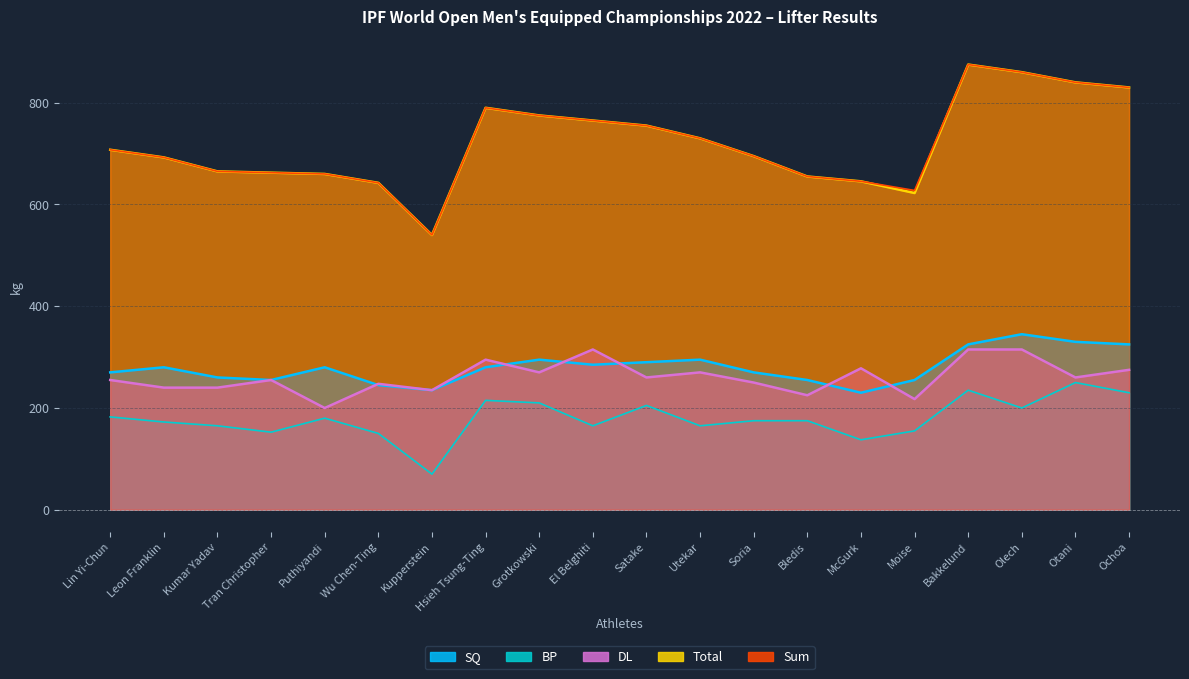

Reading left to right, what are all the values shown in this chart?

SQ: 270.0	280.0	260.0	255.0	280.0	245.0	235.0	280.0	295.0	285.0	290.0	295.0	270.0	255.0	230.0	255.0	325.0	345.0	330.0	325.0
BP: 182.5	172.5	165.0	152.5	180.0	150.0	70.0	215.0	210.0	165.0	205.0	165.0	175.0	175.0	137.5	155.0	235.0	200.0	250.0	230.0
DL: 255.0	240.0	240.0	255.0	200.0	247.5	235.0	295.0	270.0	315.0	260.0	270.0	250.0	225.0	278.0	217.5	315.0	315.0	260.0	275.0
Total: 707.5	692.5	665.0	662.5	660.0	642.5	540.0	790.0	775.0	765.0	755.0	730.0	695.0	655.0	645.5	622.5	875.0	860.0	840.0	830.0
Sum: 707.5	692.5	665.0	662.5	660.0	642.5	540.0	790.0	775.0	765.0	755.0	730.0	695.0	655.0	645.5	627.5	875.0	860.0	840.0	830.0